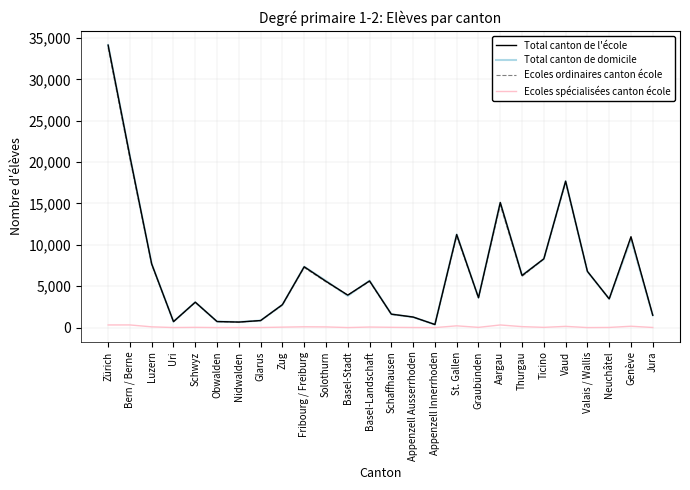

How many lines are shown in the chart?

4